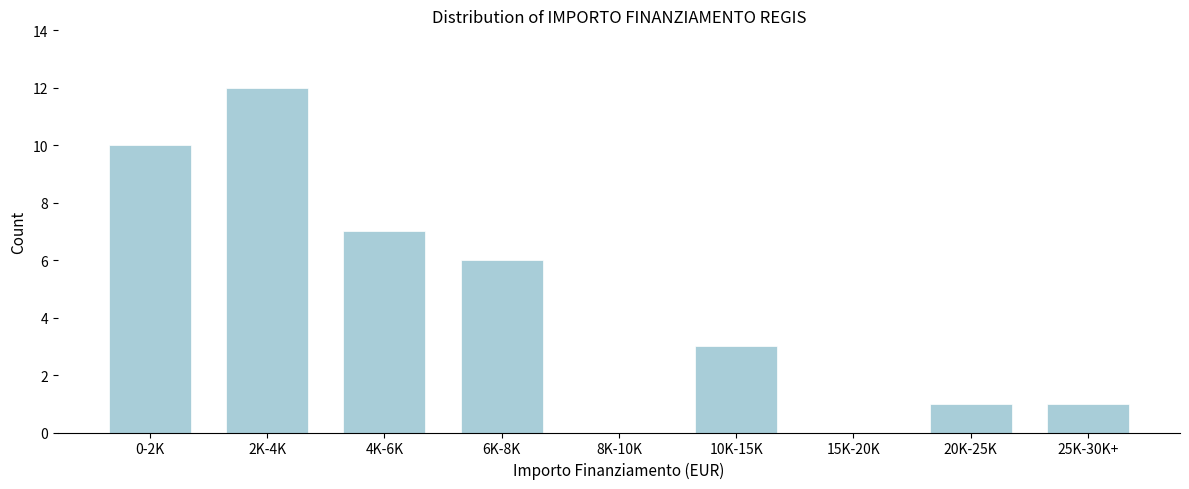

Reading right to left, extract all data points from this chart.

25K-30K+=1	20K-25K=1	15K-20K=0	10K-15K=3	8K-10K=0	6K-8K=6	4K-6K=7	2K-4K=12	0-2K=10